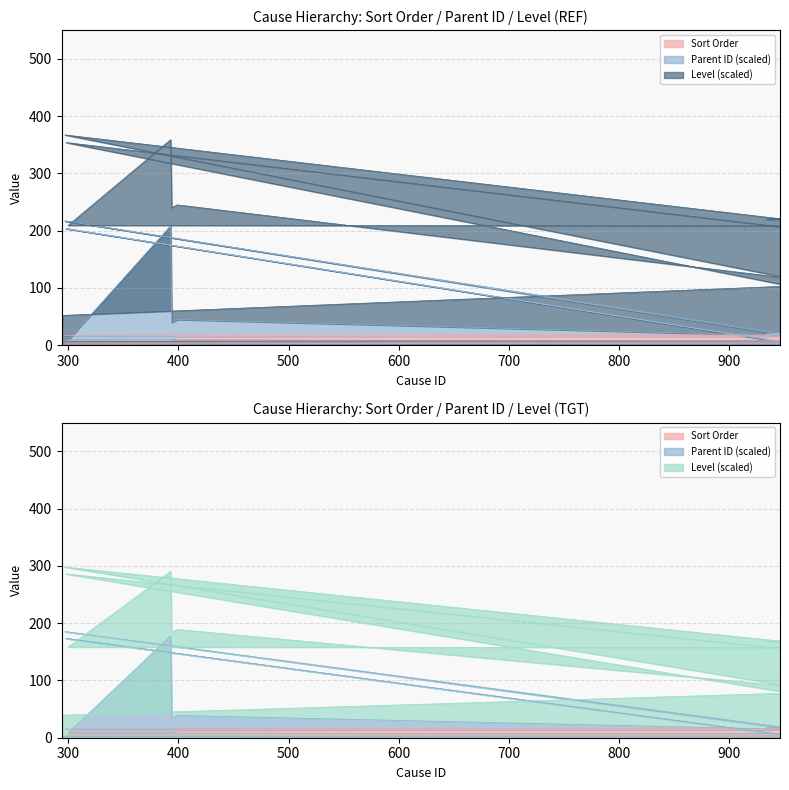

Reading left to right, extract all data points from this chart.

Sort Order: 1.0	2.0	3.0	4.0	5.0	6.0	7.0	8.0	9.0	10.0	11.0	12.0	13.0	14.0	15.0	16.0	17.0	18.0	19.0	20.0
Parent ID: 1.0	2.0	3.3	203.7	6.2	7.2	8.2	9.2	208.7	39.9	40.9	41.9	42.9	43.9	44.9	16.3	217.0	18.9	19.9	20.9